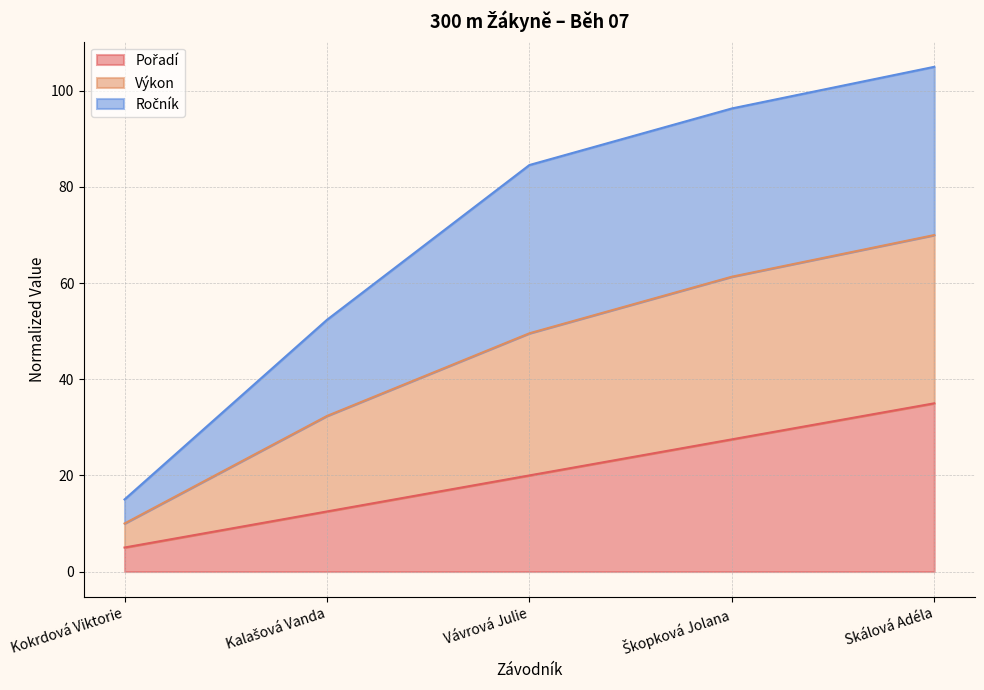

What is the sum of all Pořadí values?

100.0